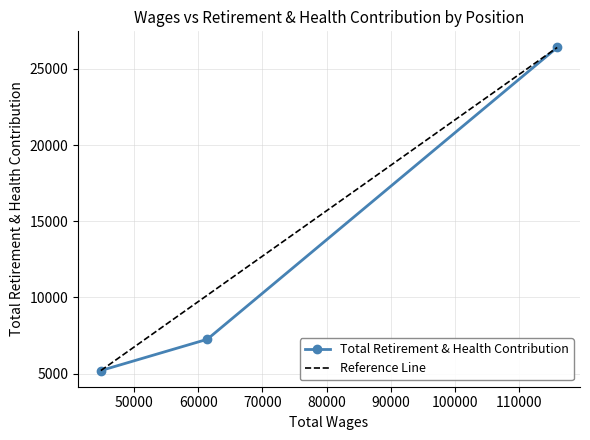

Approximately how many times larger is the value at City Clerk compared to City Manager?

0.3